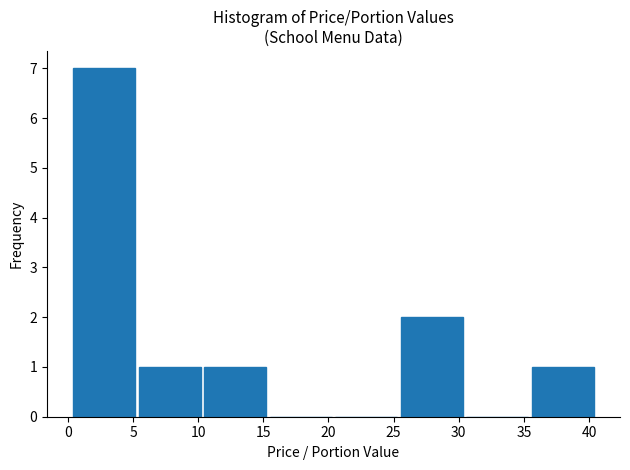

Over which range of the x-axis is the bar tallest?

0.5 to 5.5